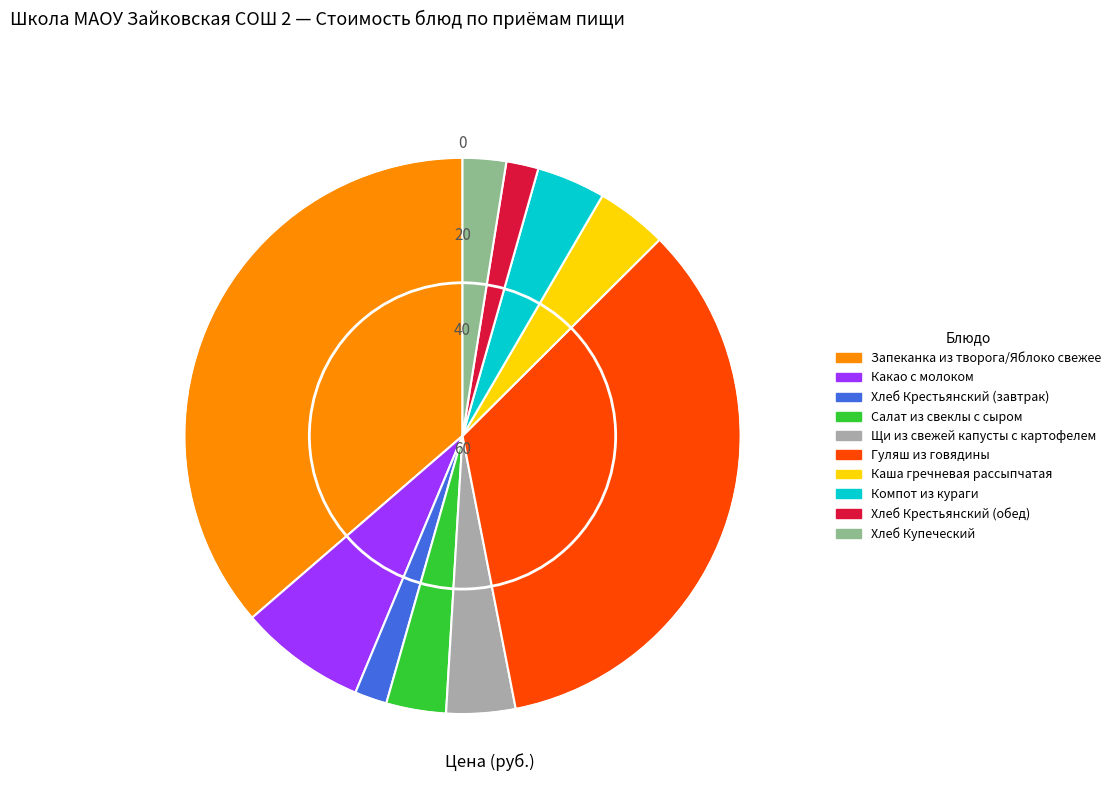

Count the number of slices in the pie.

10